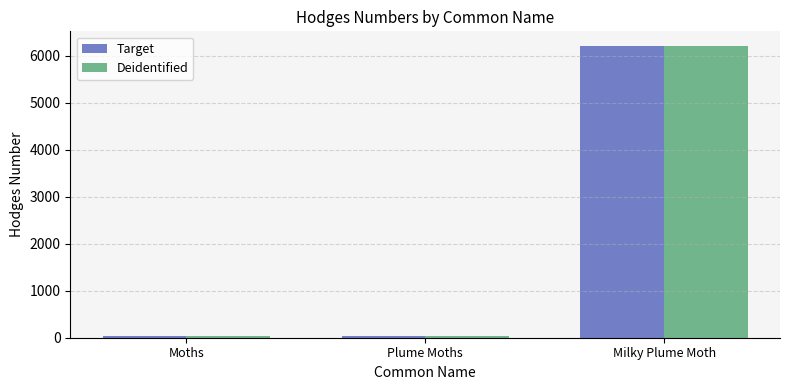

How many bars are there in total?

6